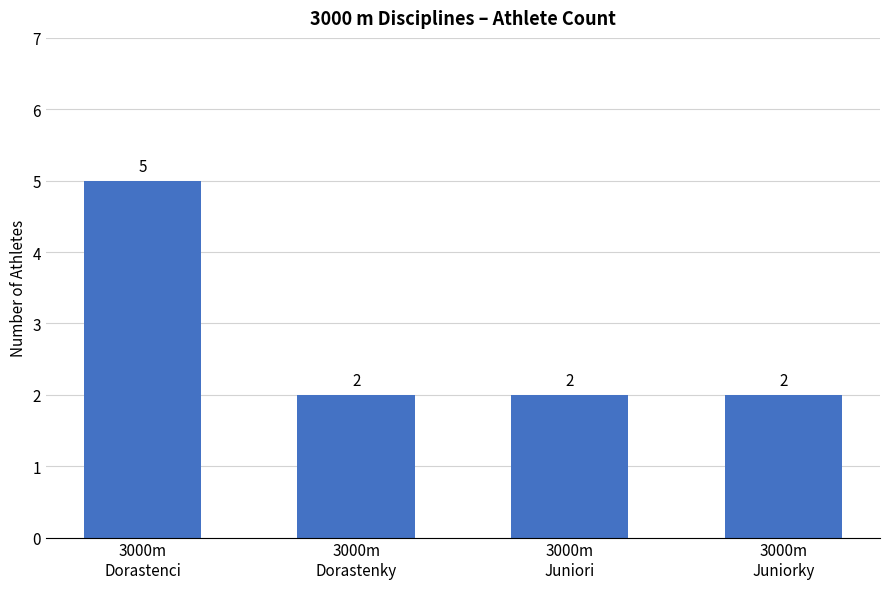

What is the average value?

3